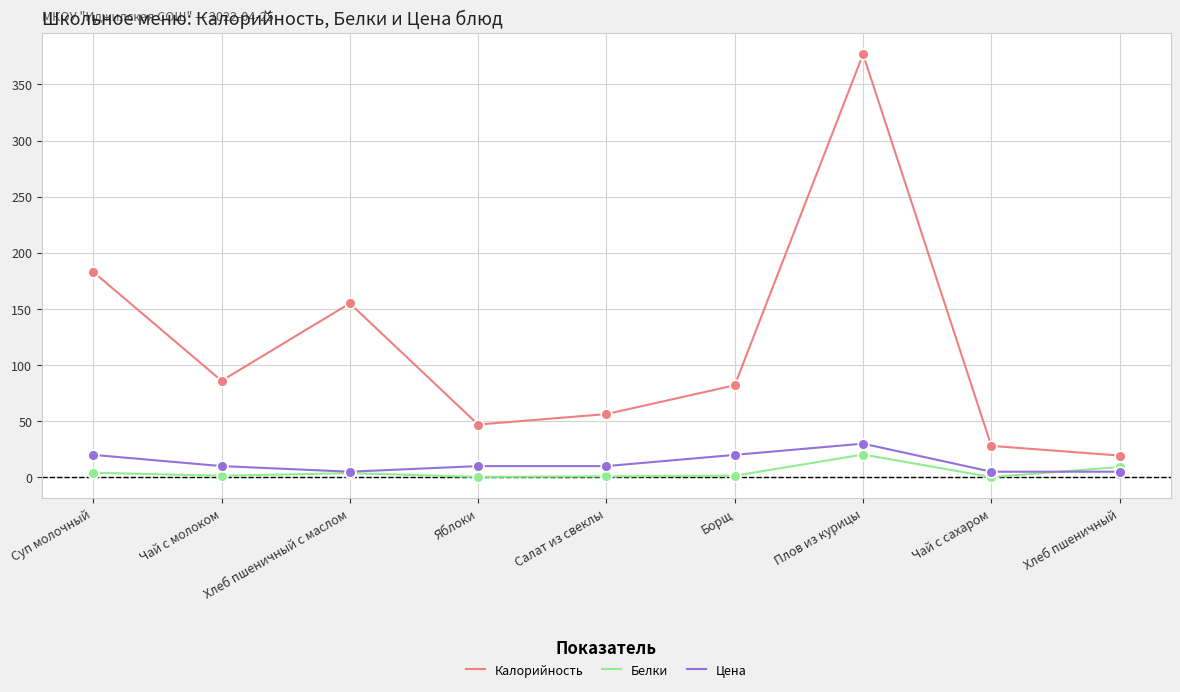

What are all the series names shown in the legend?

Калорийность, Белки, Цена